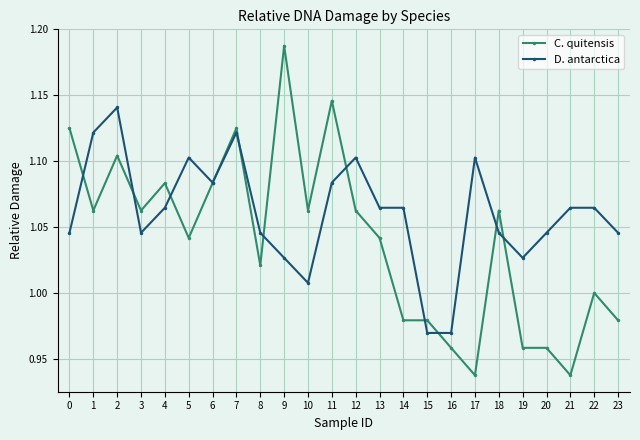

Which category has the highest value across all series?

9